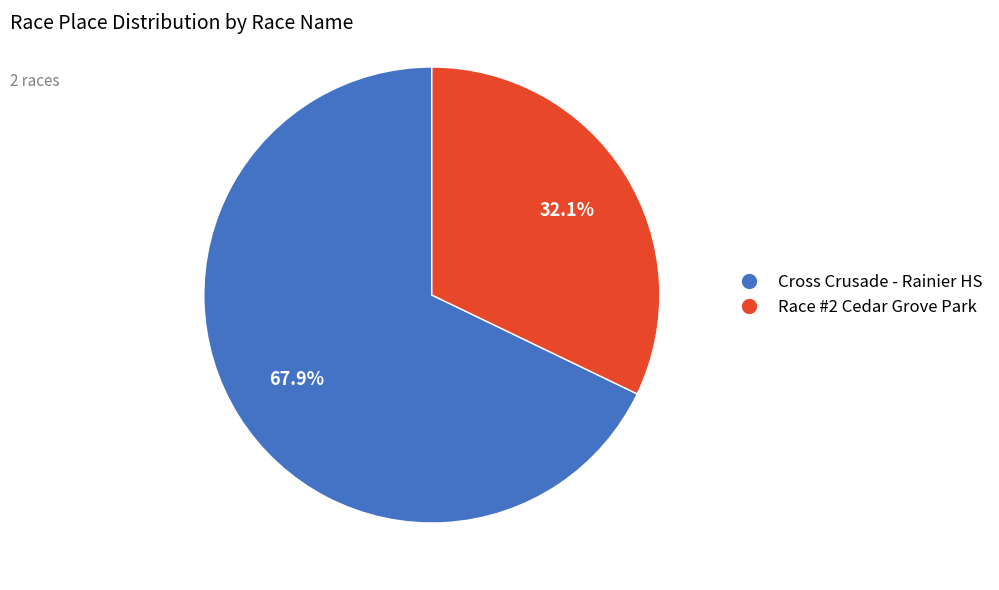

Which has a higher value, Cross Crusade - Rainier HS or Race #2 Cedar Grove Park?

Cross Crusade - Rainier HS